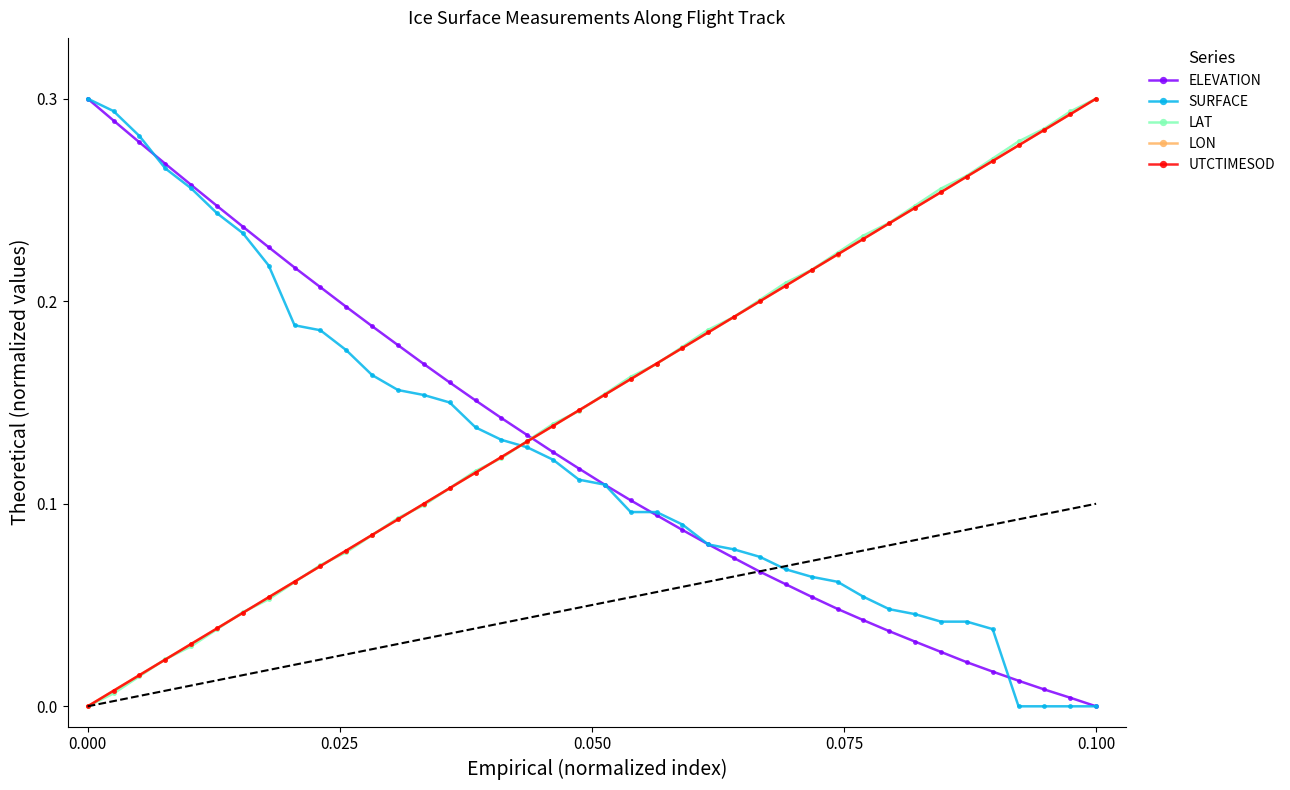

Does the chart have visible grid lines?

No